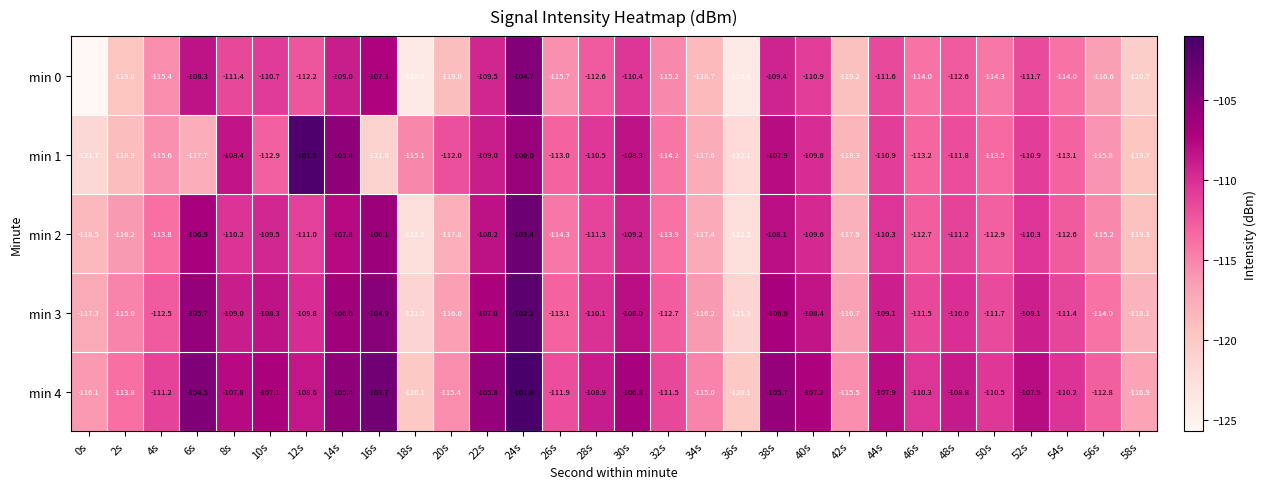

Where is min 3 nearest to the value -111?

54s